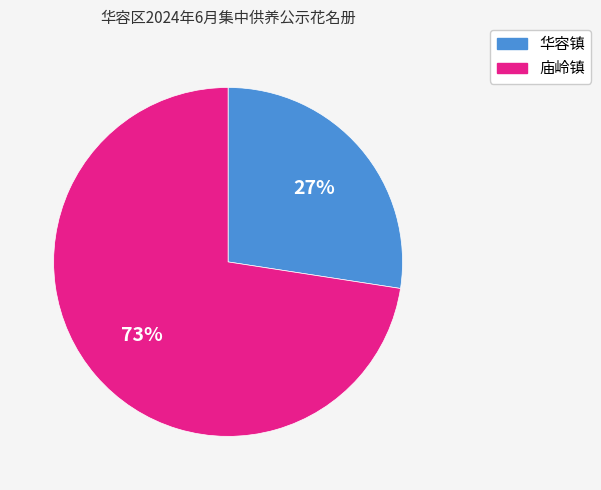

Which slice is the smallest?

华容镇